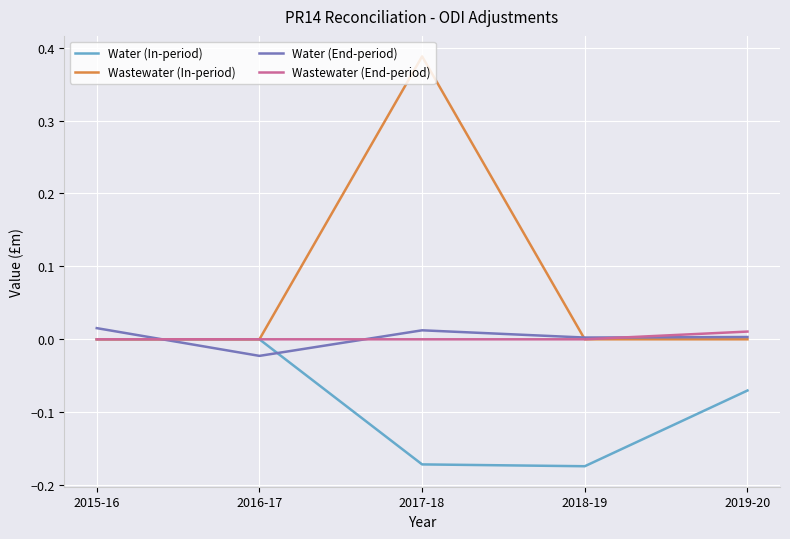

What is the average value of the Wastewater (In-period) series?

0.1